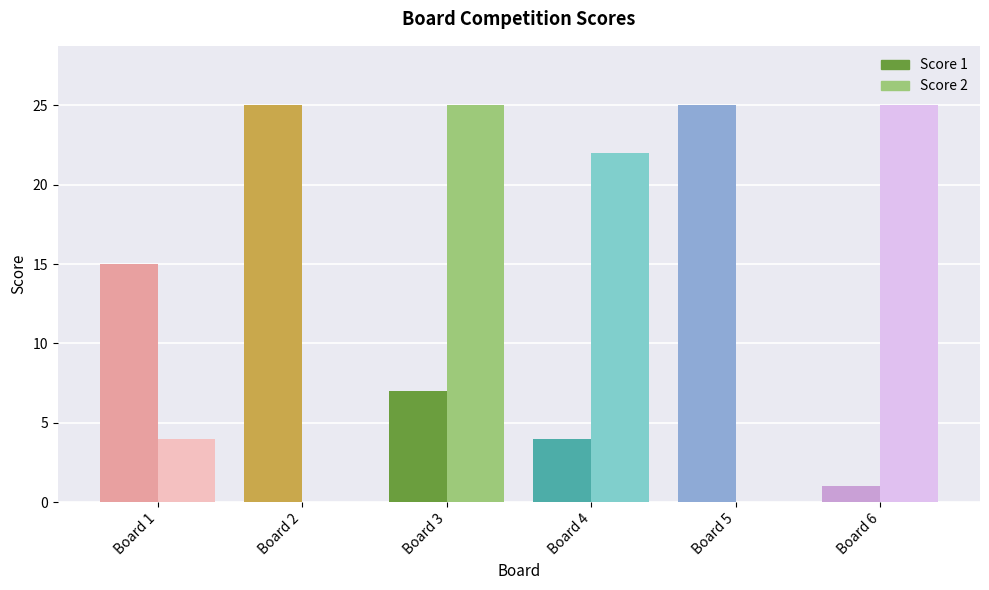

Where does the Score 2 series first go above 22?

Board 3